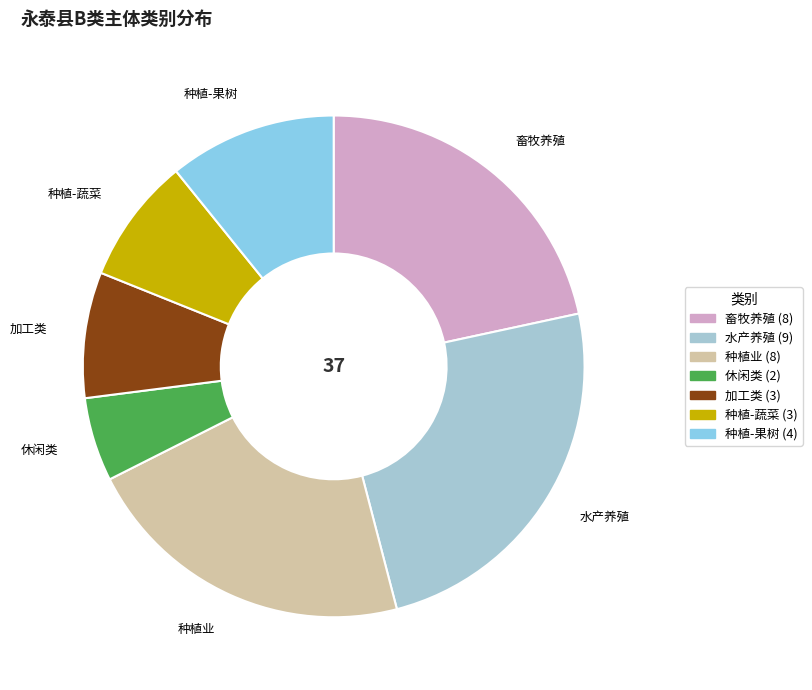

Is the sum of 加工类 and 种植-蔬菜 greater than half?

No